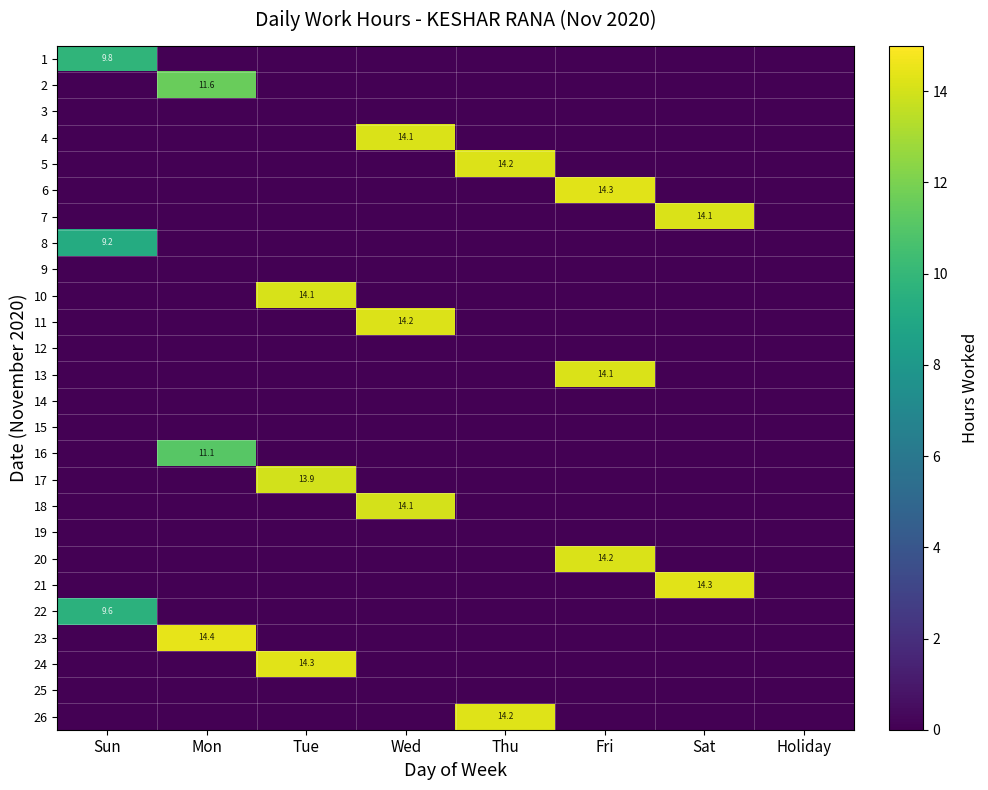

What is the difference between the highest and lowest values at Wed?

14.2